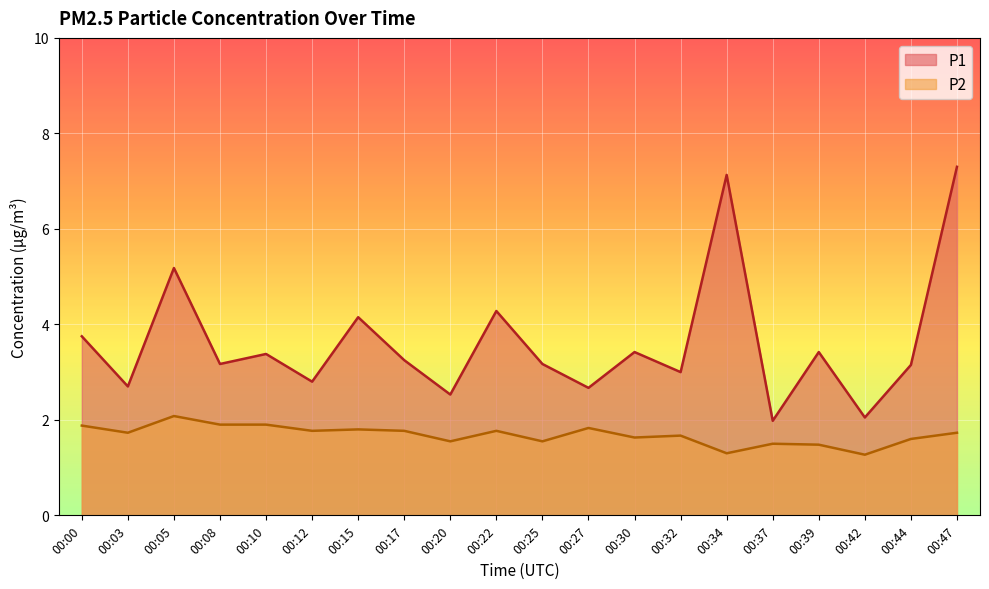

Where is P2 nearest to the value 1?

00:42